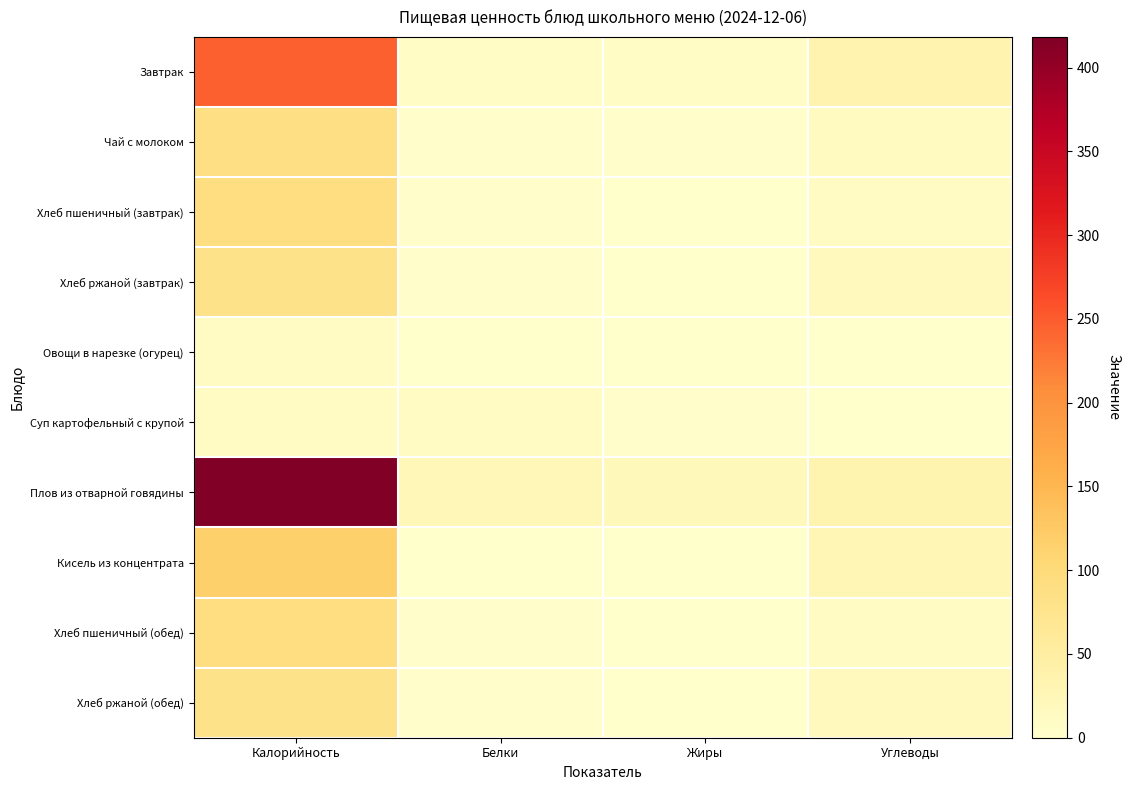

What is the greatest value displayed?

418.4